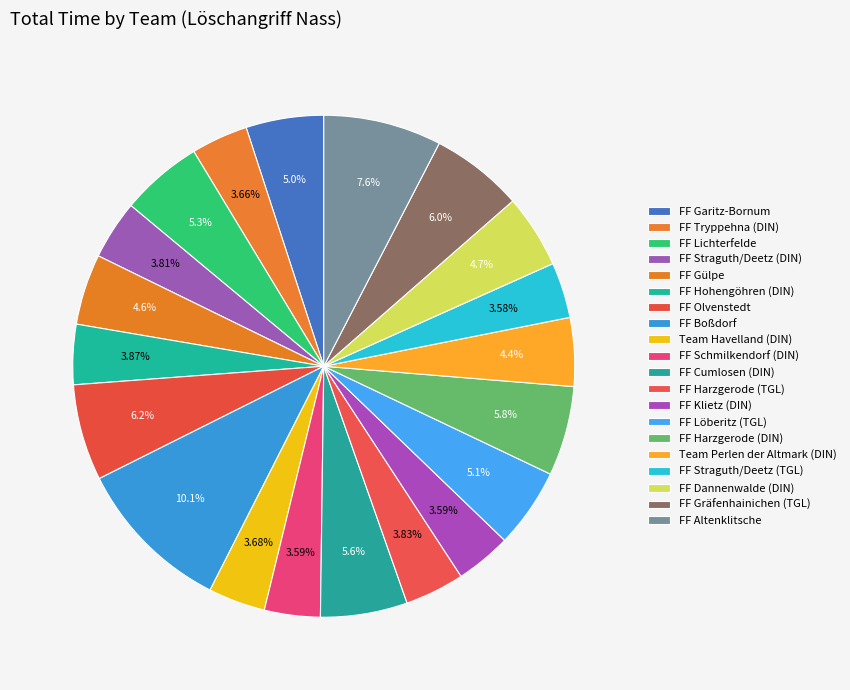

Which category has the biggest portion of the pie?

FF Boßdorf